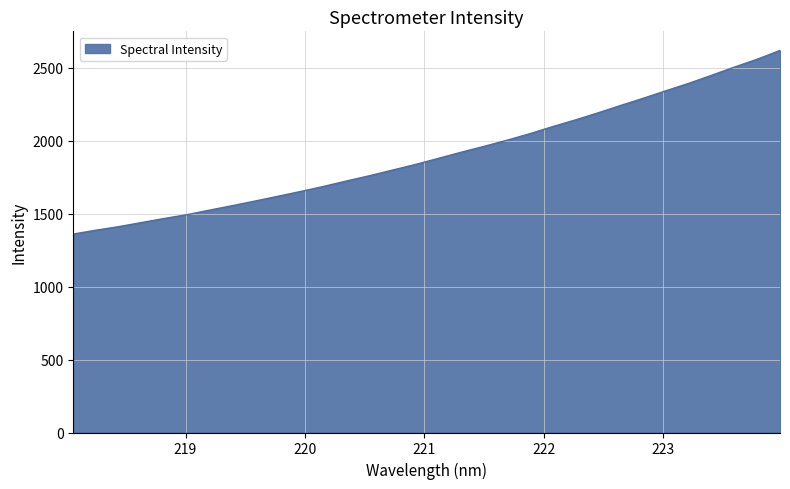

What is the smallest value displayed?

1361.1